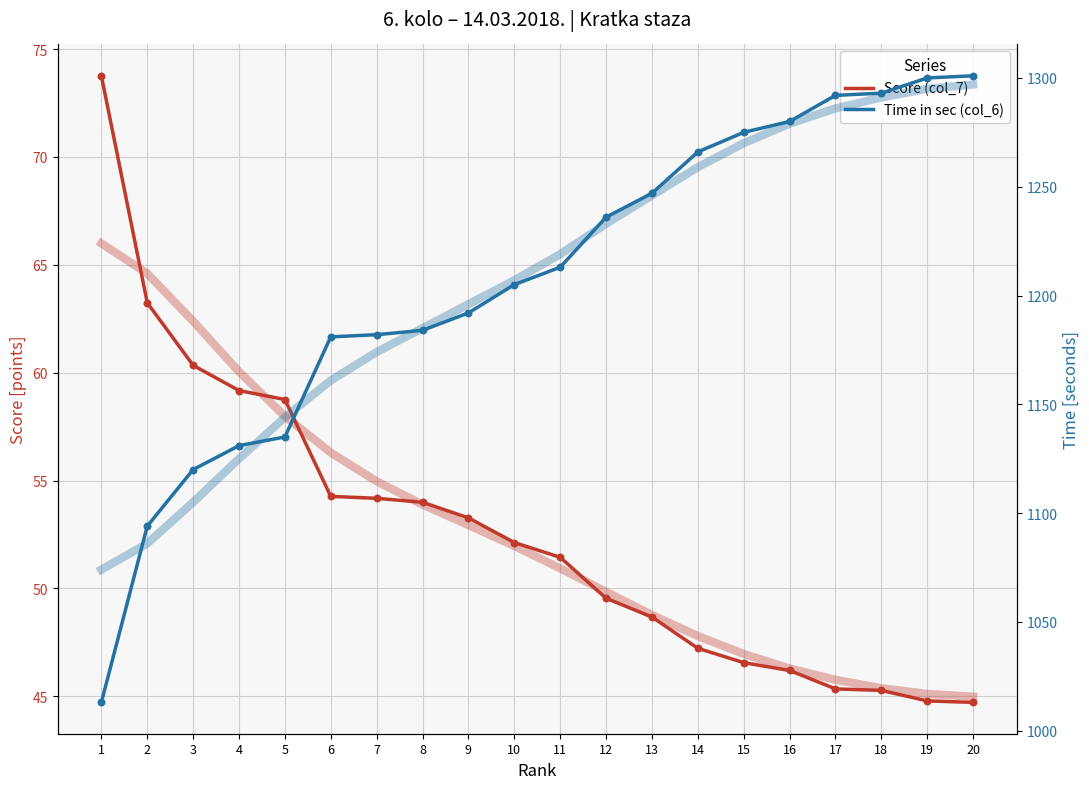

Which series contains the highest Y value?

Time in sec (col_6)